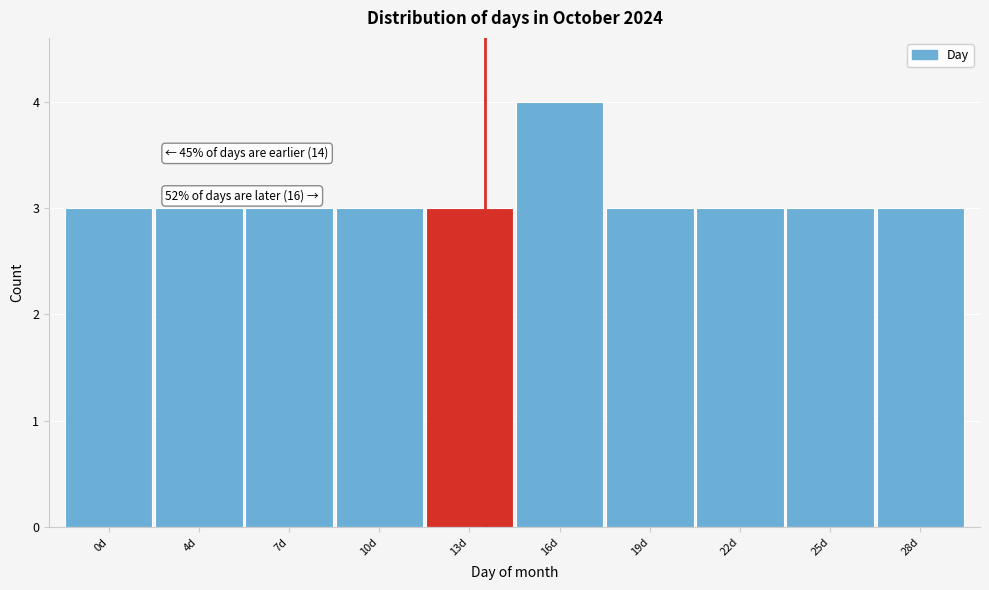

Reading right to left, what are all the values shown in this chart?

3	3	3	3	4	3	3	3	3	3